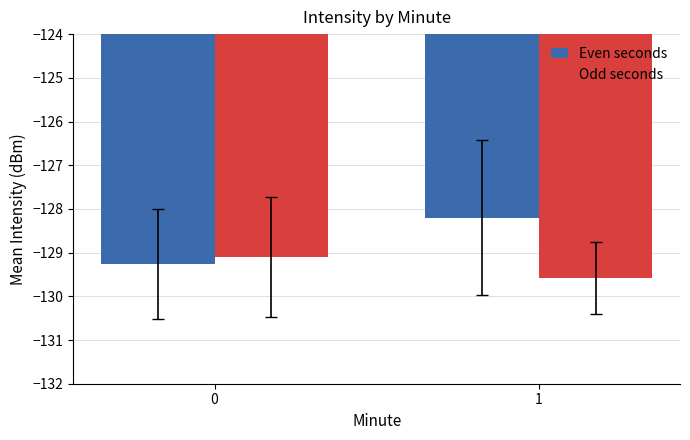

List the series in order of their peak value, lowest first.

Odd seconds, Even seconds